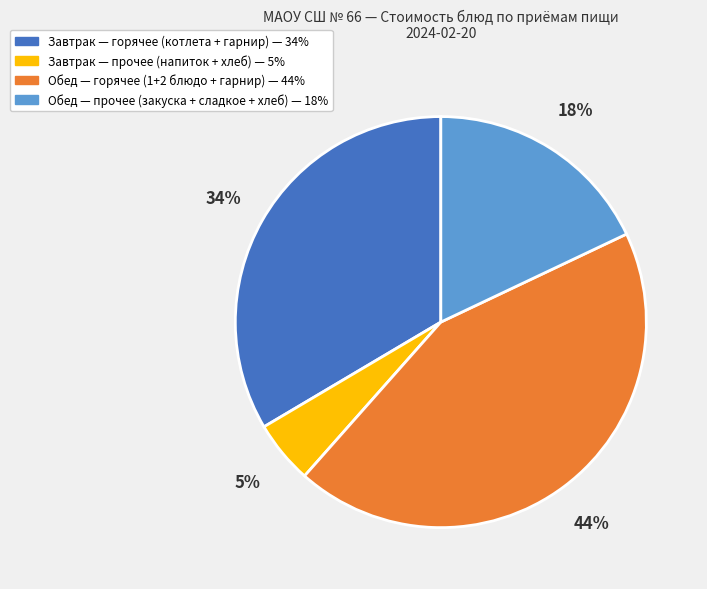

Is there any slice that represents more than half of the pie?

No